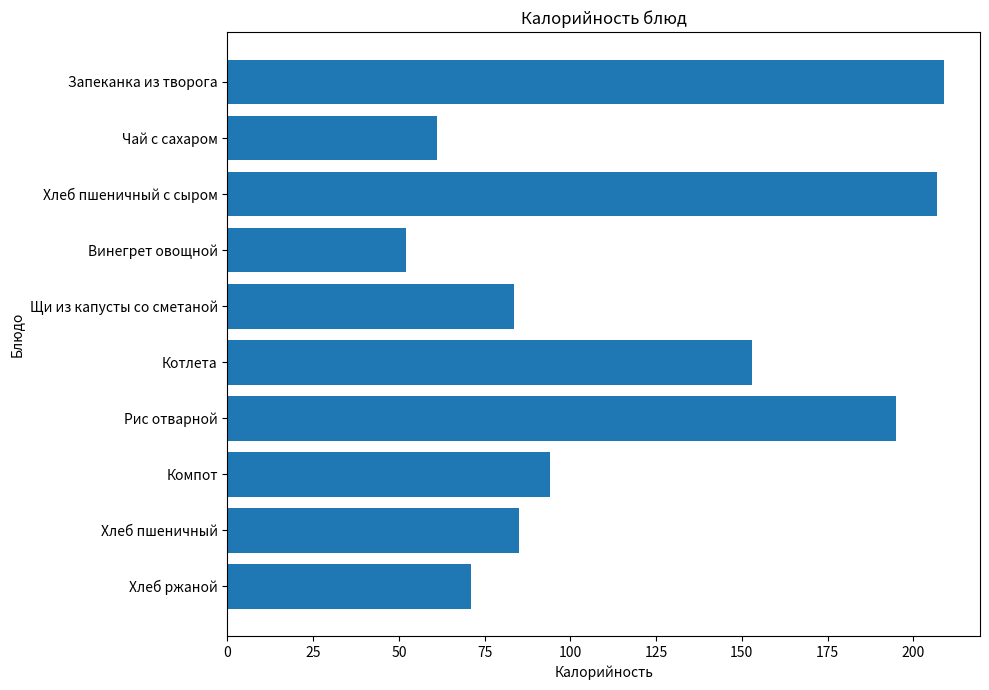

Count the number of categories in the chart.

10